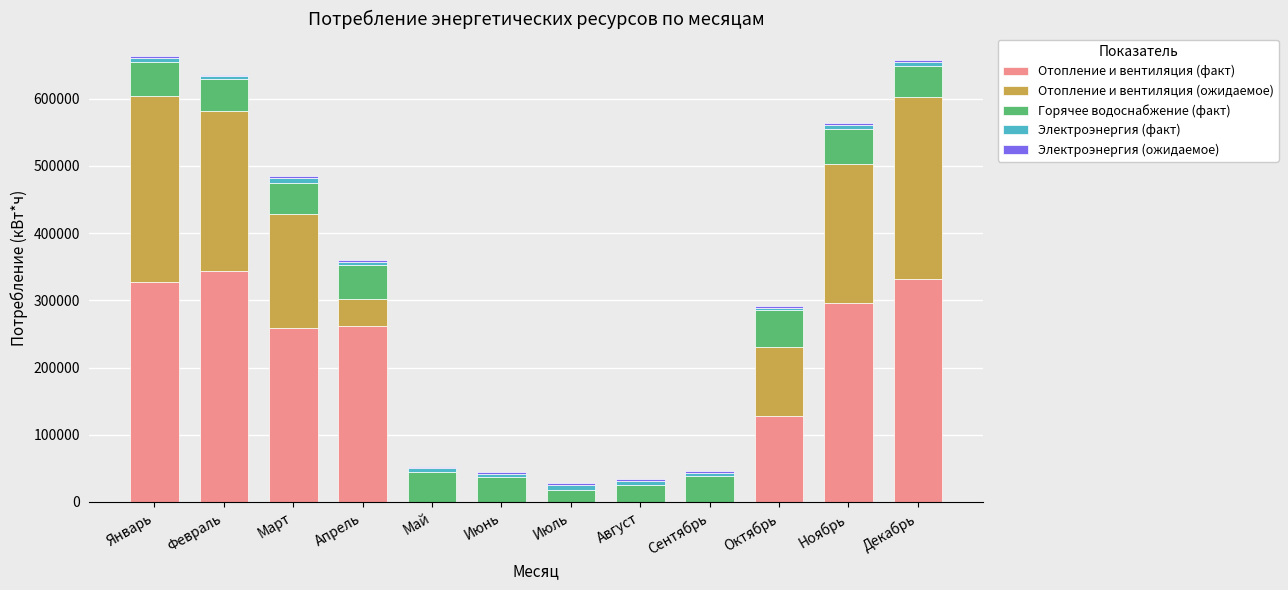

What is the maximum value for Отопление и вентиляция (факт)?

343085.0